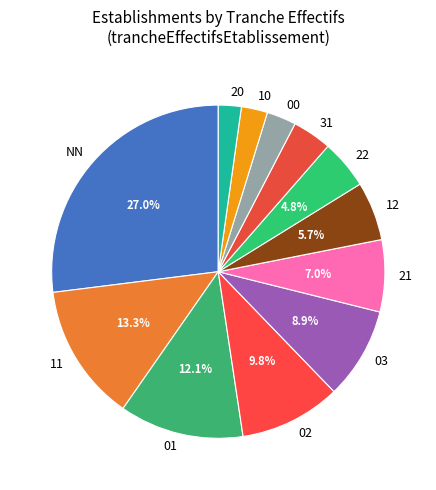

To the nearest percent, what is the average slice percentage?

8%